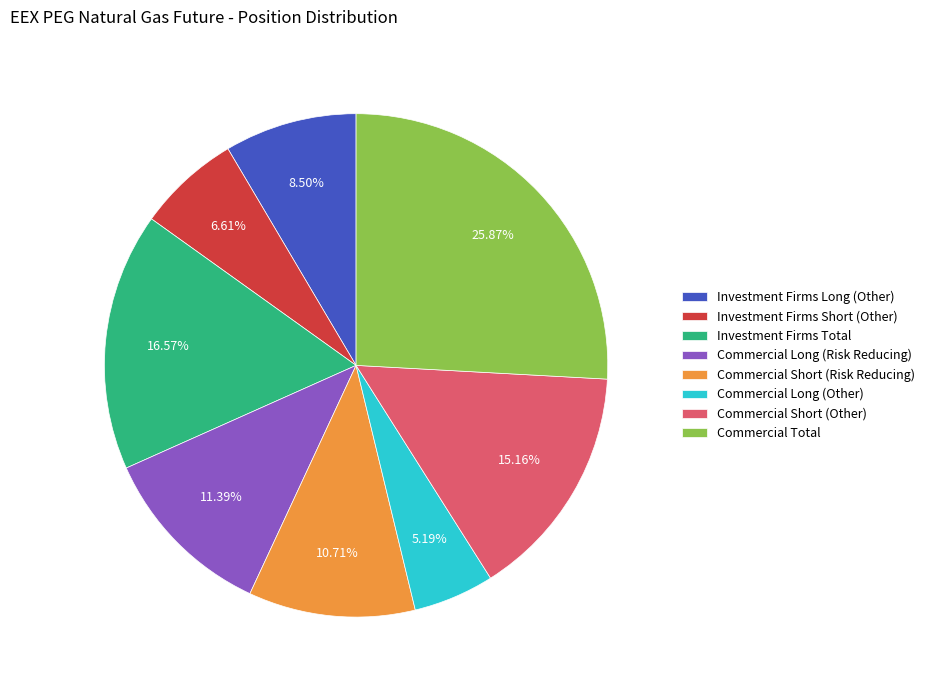

Is it true that Commercial Total is 34% of the pie?

False